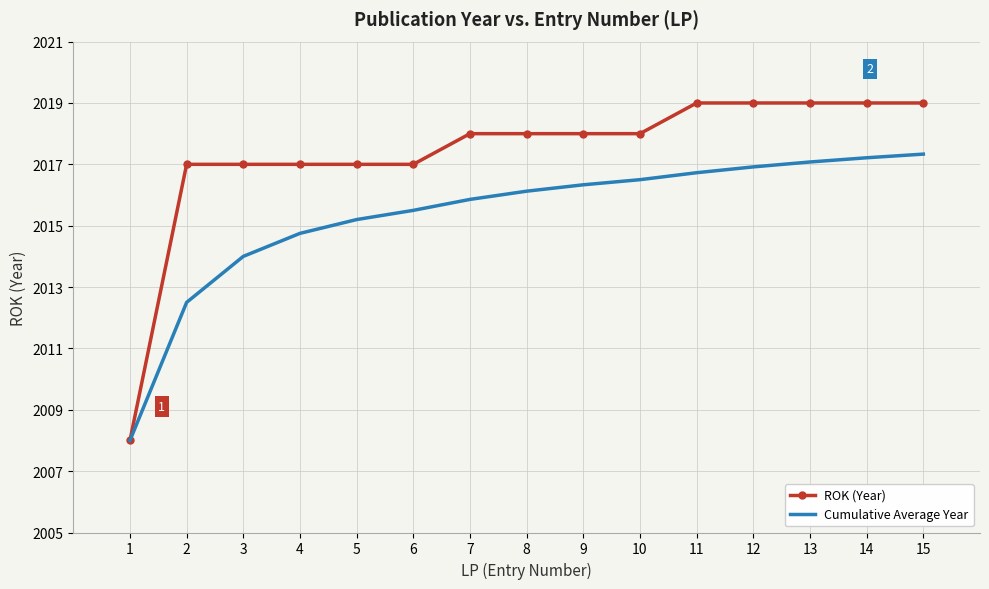

The Cumulative Average Year series shows 1010.0 at 4. True or false?

False